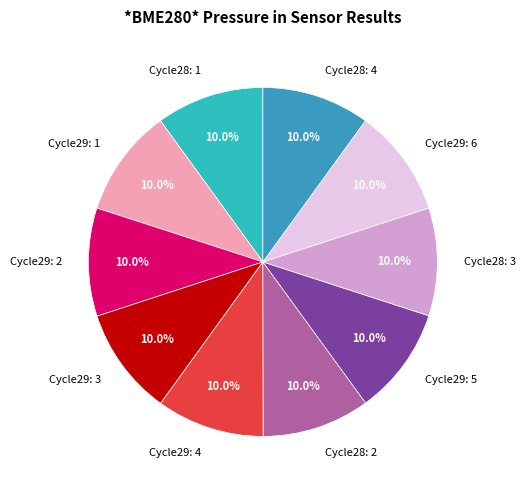

How much of the chart is everything except Cycle29: 1?

90.0%